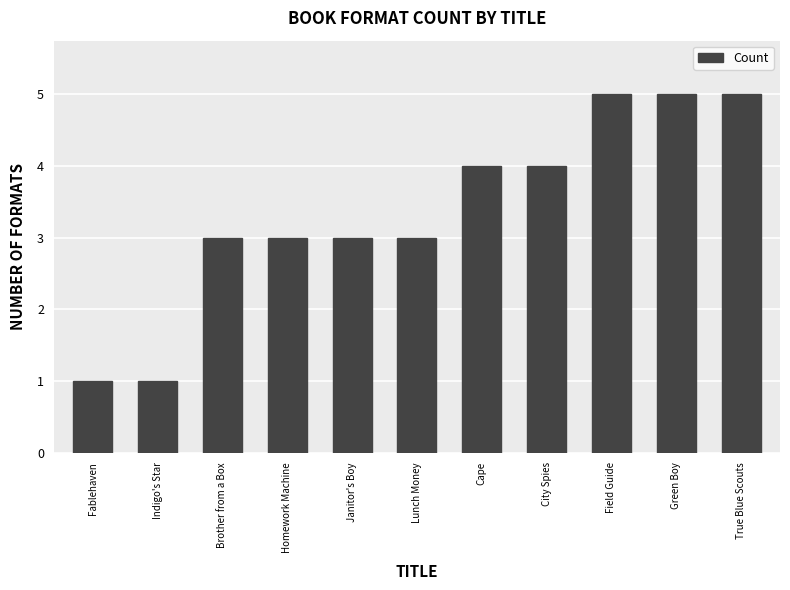

What is the approximate value at Cape?

4